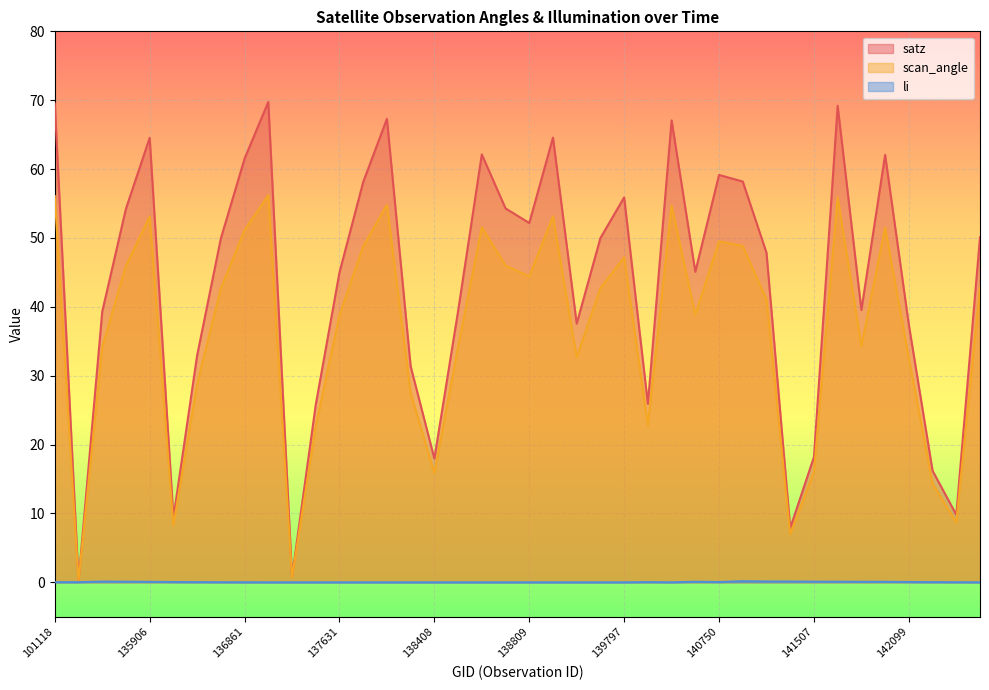

At which label does scan_angle first exceed 42?

101118